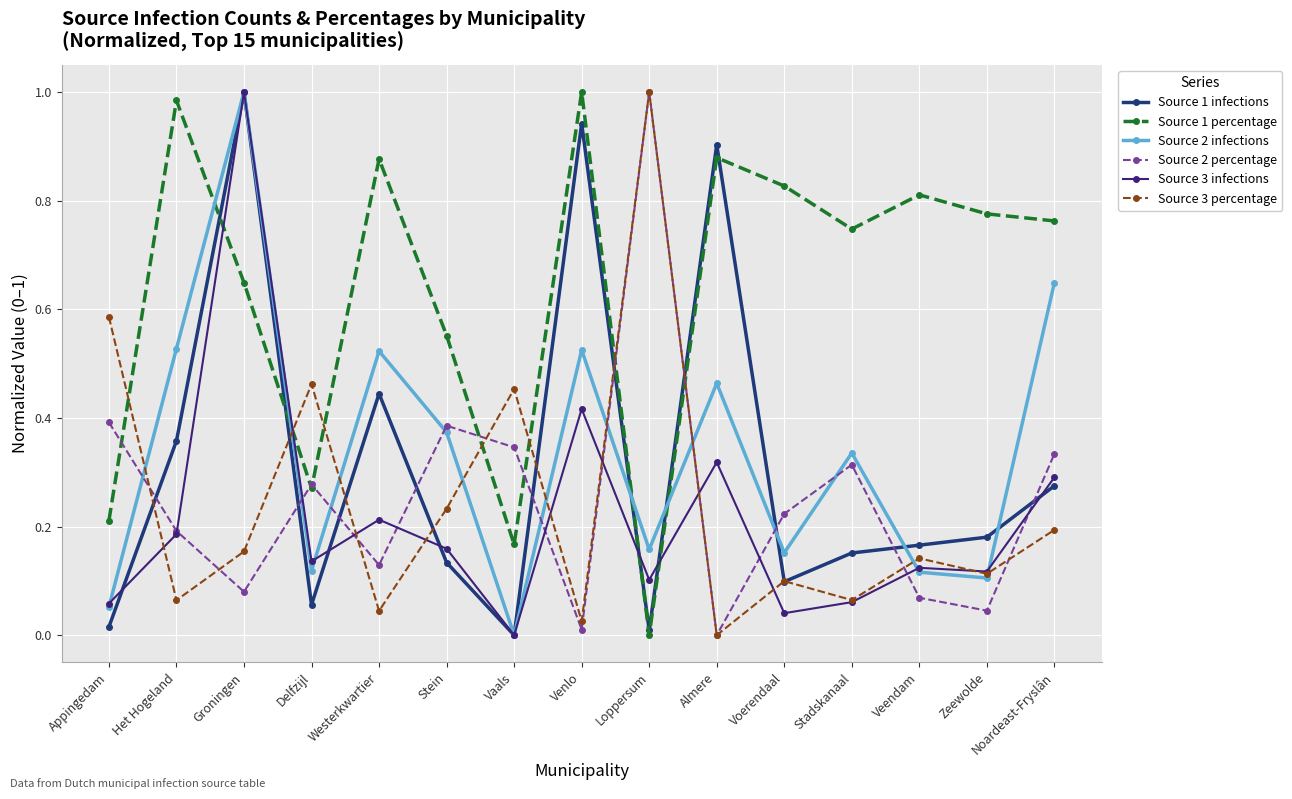

What position from the left is Delfzijl?

4